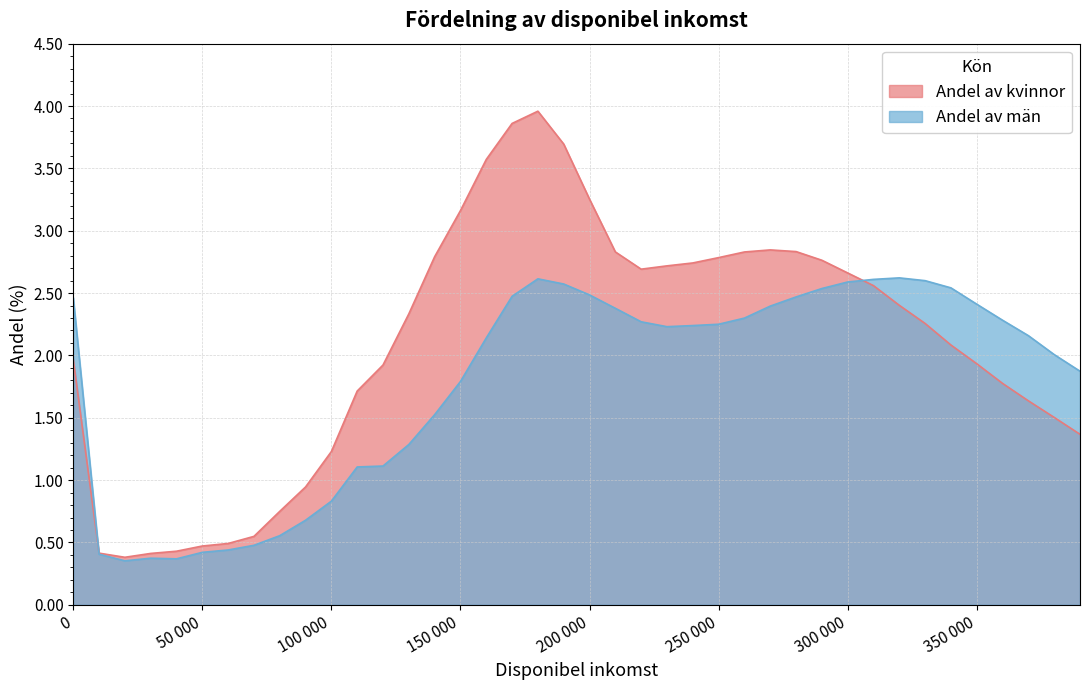

What is the maximum value shown in the chart?

4.0